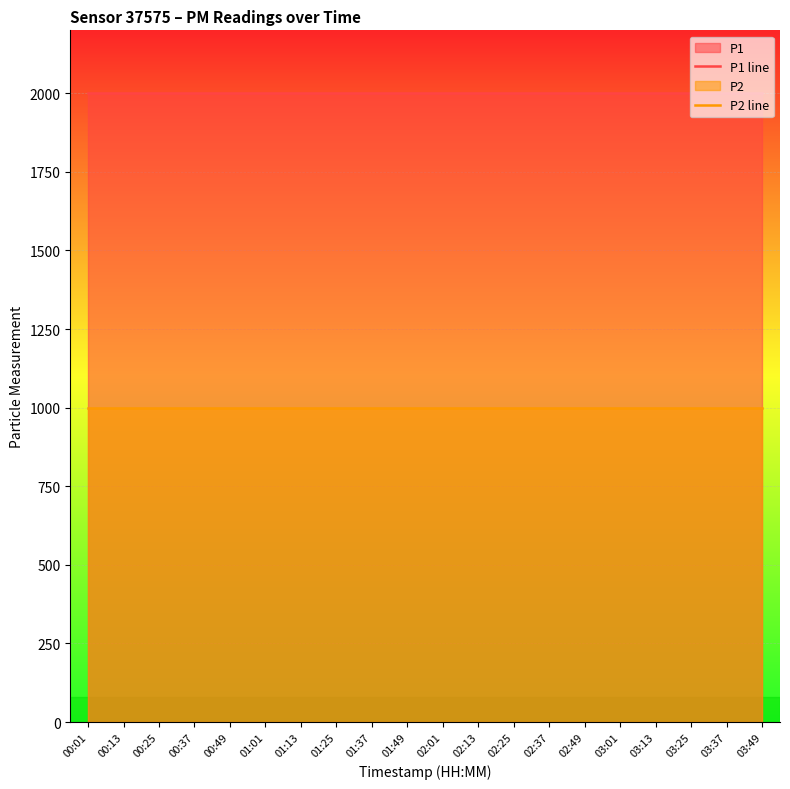

What is the sum of all P2 line values?

19998.0